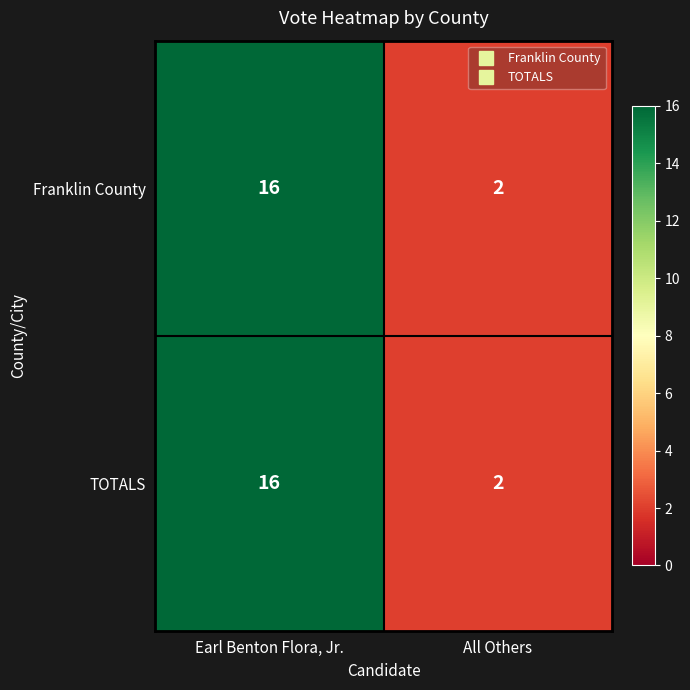

What is the difference between the maximum and minimum values in the TOTALS series?

14